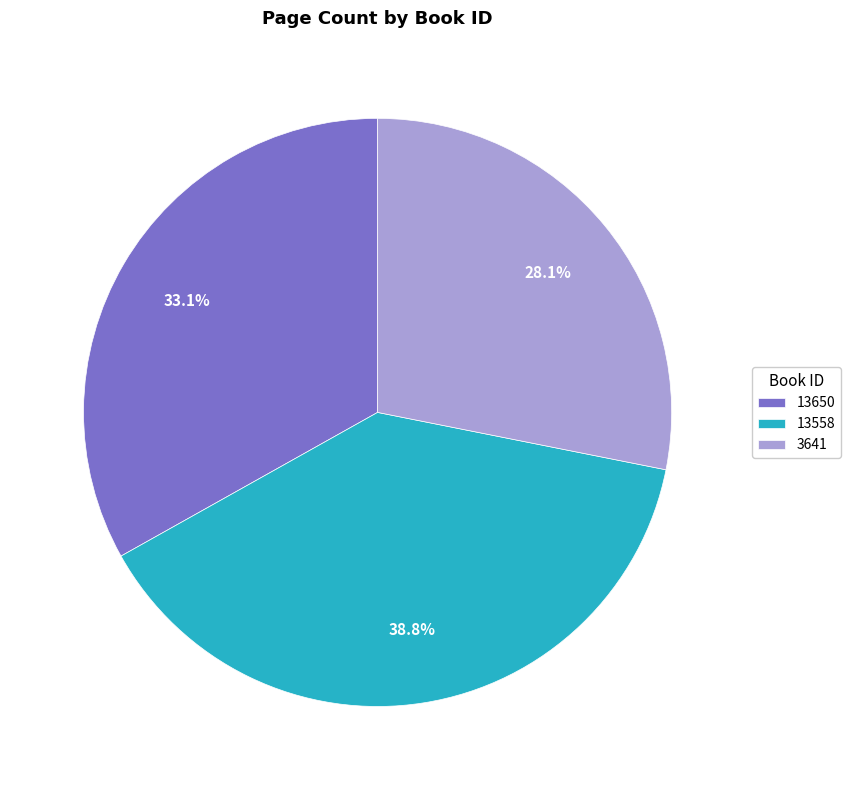

What percentage is the 13558 slice, to the nearest percent?

39%